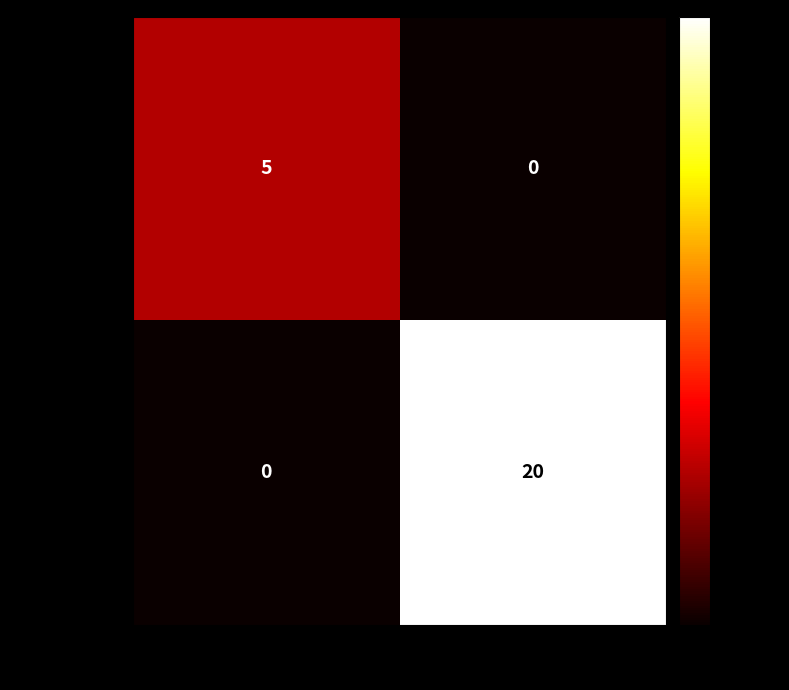

What is the highest value of the da423d61… series?

20